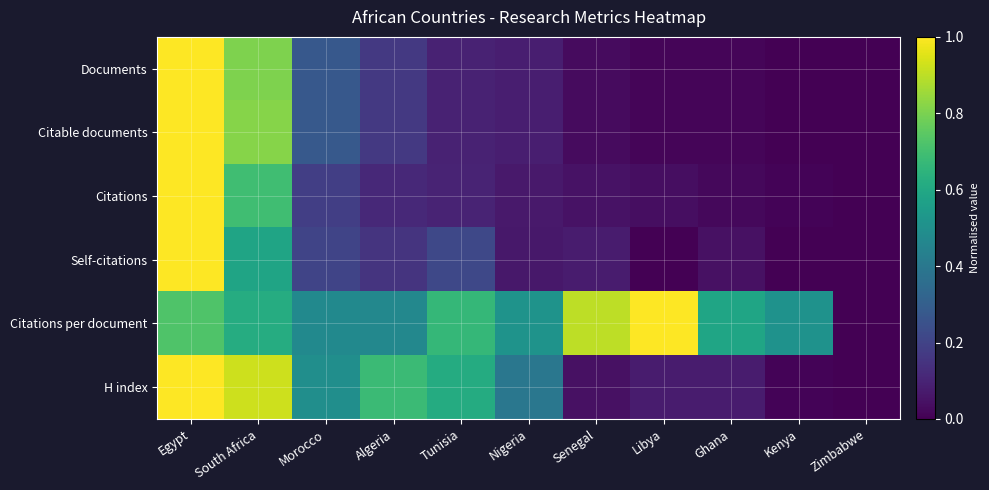

Reading left to right, what are all the values shown in this chart?

Documents: Egypt=1.0	South Africa=0.8	Morocco=0.3	Algeria=0.2	Tunisia=0.1	Nigeria=0.1	Senegal=0.0	Libya=0.0	Ghana=0.0	Kenya=0.0	Zimbabwe=0.0
Citable documents: Egypt=1.0	South Africa=0.8	Morocco=0.3	Algeria=0.2	Tunisia=0.1	Nigeria=0.1	Senegal=0.0	Libya=0.0	Ghana=0.0	Kenya=0.0	Zimbabwe=0.0
Citations: Egypt=1.0	South Africa=0.7	Morocco=0.2	Algeria=0.1	Tunisia=0.1	Nigeria=0.1	Senegal=0.1	Libya=0.0	Ghana=0.0	Kenya=0.0	Zimbabwe=0.0
Self-citations: Egypt=1.0	South Africa=0.6	Morocco=0.2	Algeria=0.1	Tunisia=0.2	Nigeria=0.1	Senegal=0.1	Libya=0.0	Ghana=0.0	Kenya=0.0	Zimbabwe=0.0
Citations per document: Egypt=0.7	South Africa=0.6	Morocco=0.5	Algeria=0.5	Tunisia=0.7	Nigeria=0.5	Senegal=0.9	Libya=1.0	Ghana=0.6	Kenya=0.5	Zimbabwe=0.0
H index: Egypt=1.0	South Africa=0.9	Morocco=0.5	Algeria=0.7	Tunisia=0.6	Nigeria=0.4	Senegal=0.0	Libya=0.1	Ghana=0.1	Kenya=0.0	Zimbabwe=0.0